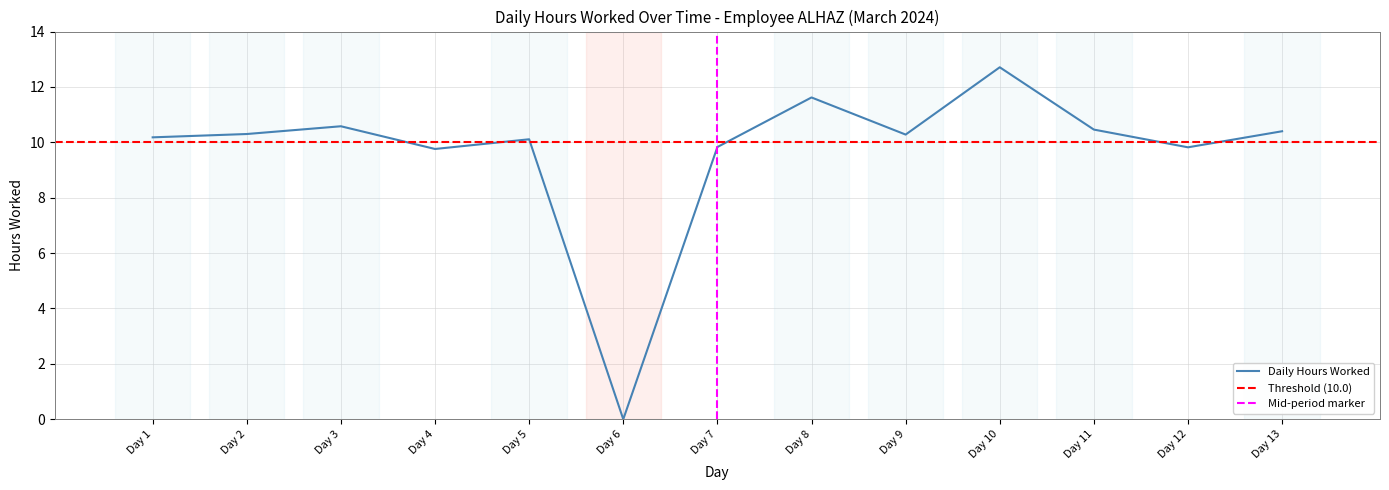

Rank the categories by value from lowest to highest.

Day 6, Day 4, Day 12, Day 7, Day 5, Day 1, Day 9, Day 2, Day 13, Day 11, Day 3, Day 8, Day 10